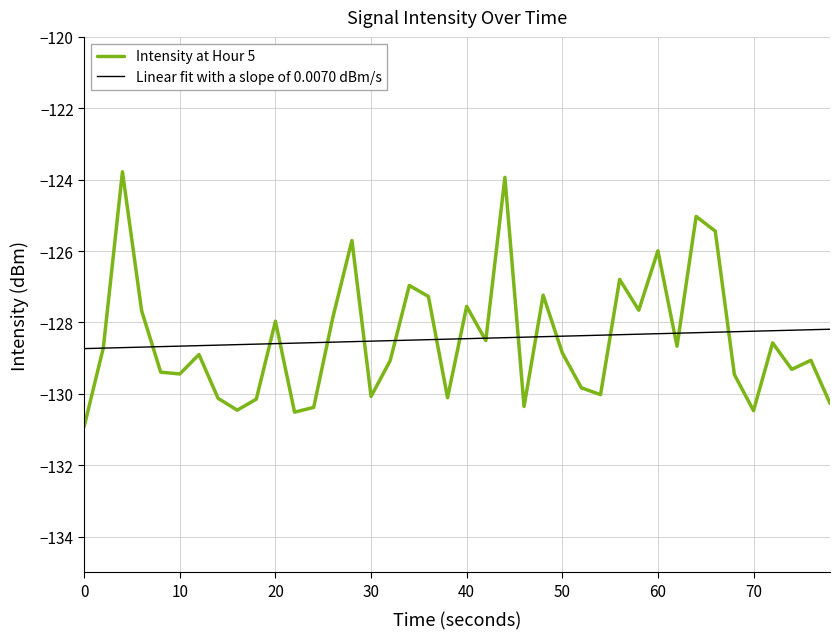

List the series in order of their peak value, lowest first.

Linear fit with a slope of 0.0070 dBm/s, Intensity at Hour 5